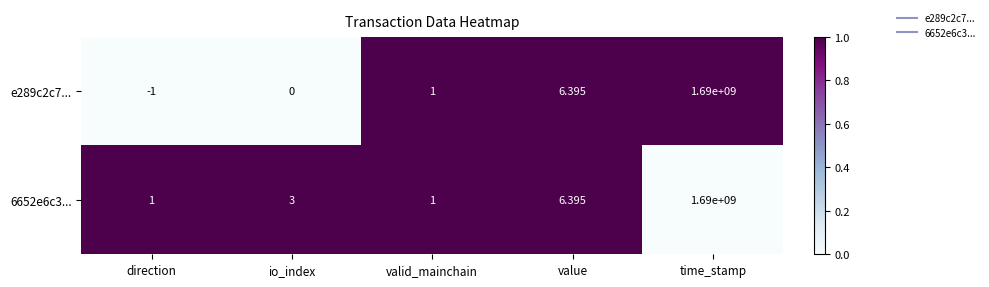

List the series in order of their overall mean, highest first.

6652e6c3..., e289c2c7...